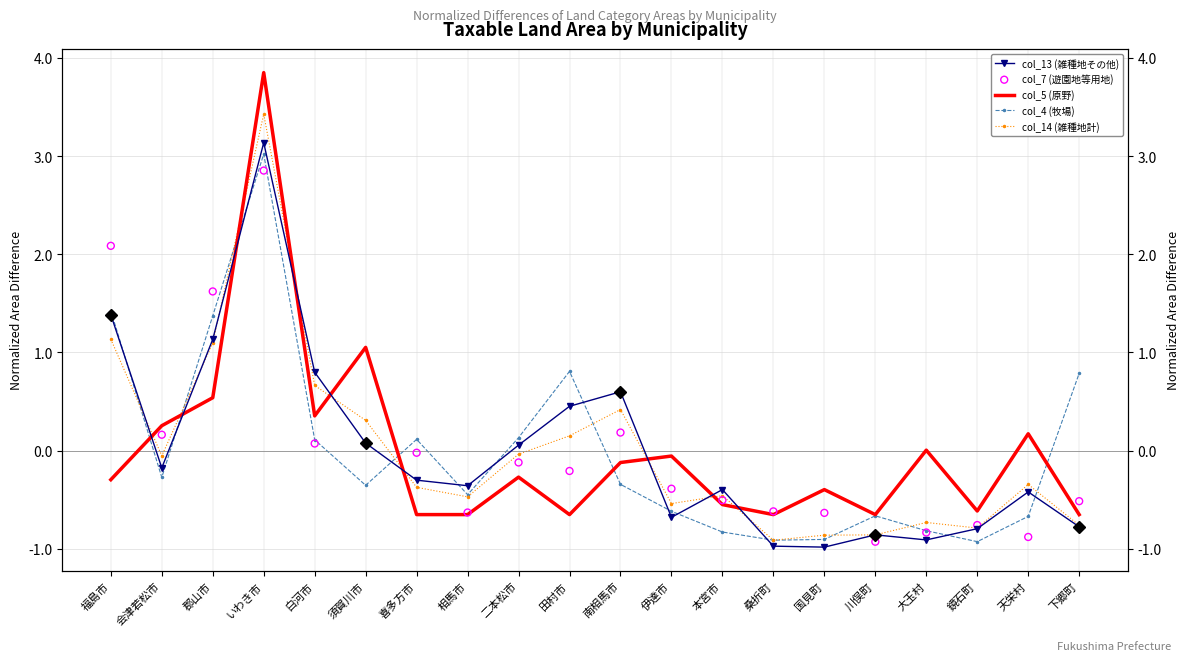

Which series contains the highest Y value?

col_5 (原野)